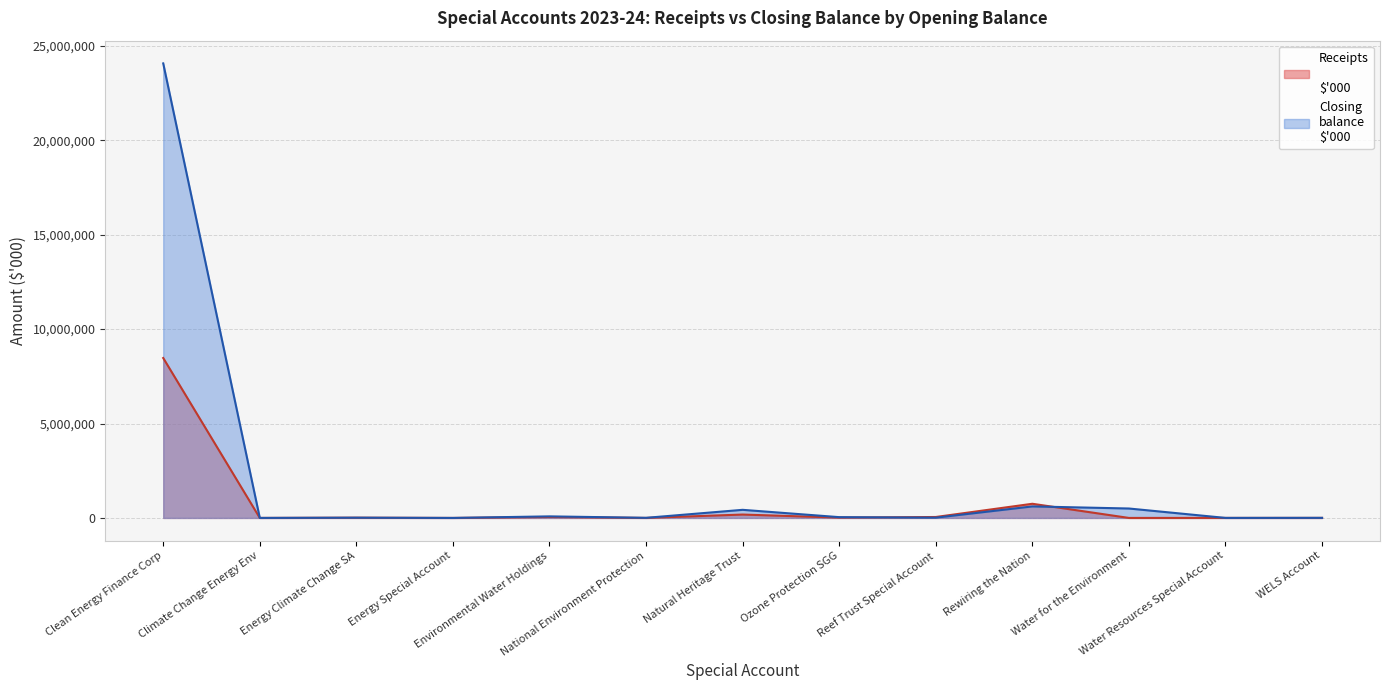

How many times do receipts and opening_balance cross each other?

2